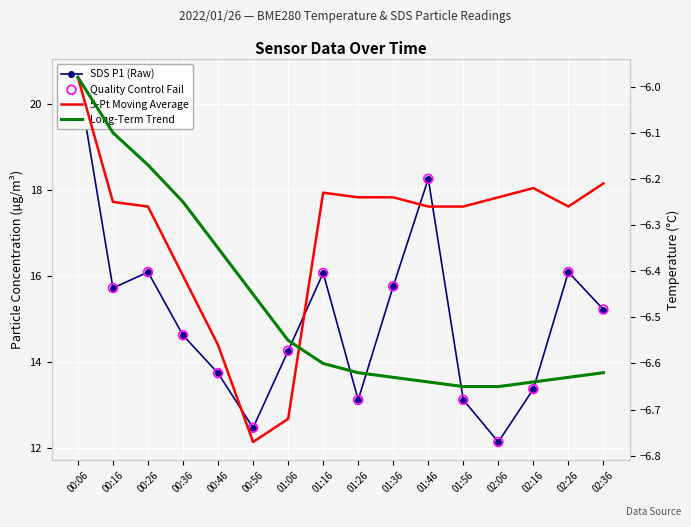

Which series has the largest Y range (max minus min)?

SDS P1 (Raw)